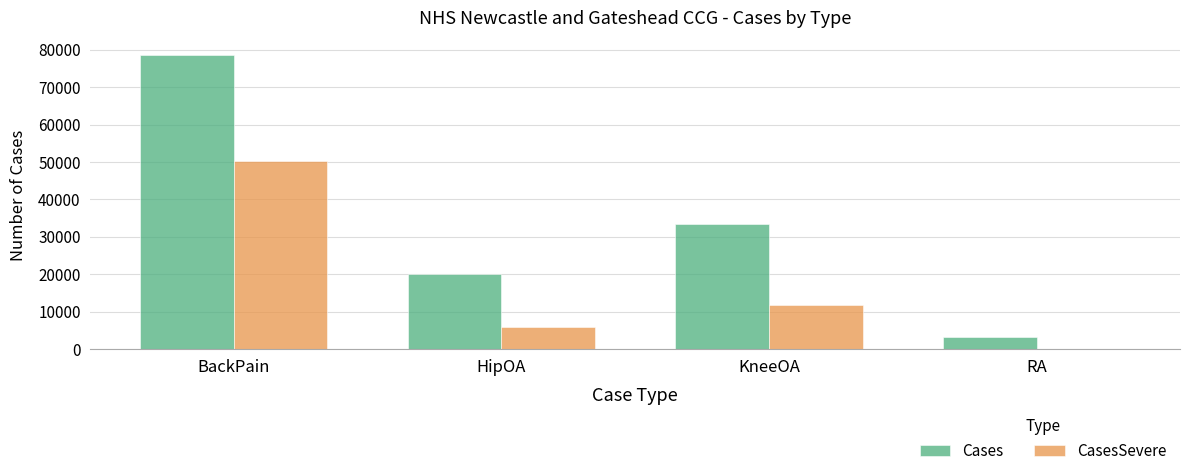

What are all the series names shown in the legend?

Cases, CasesSevere